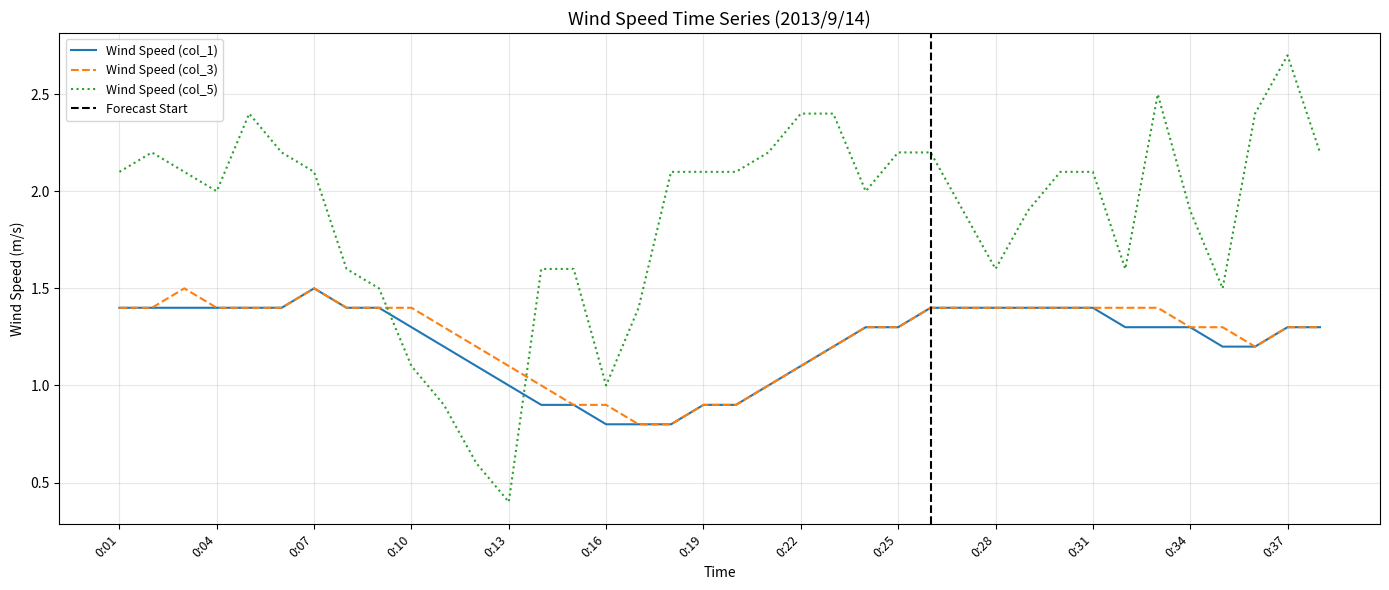

At which category is the sum across all series the highest?

0:37